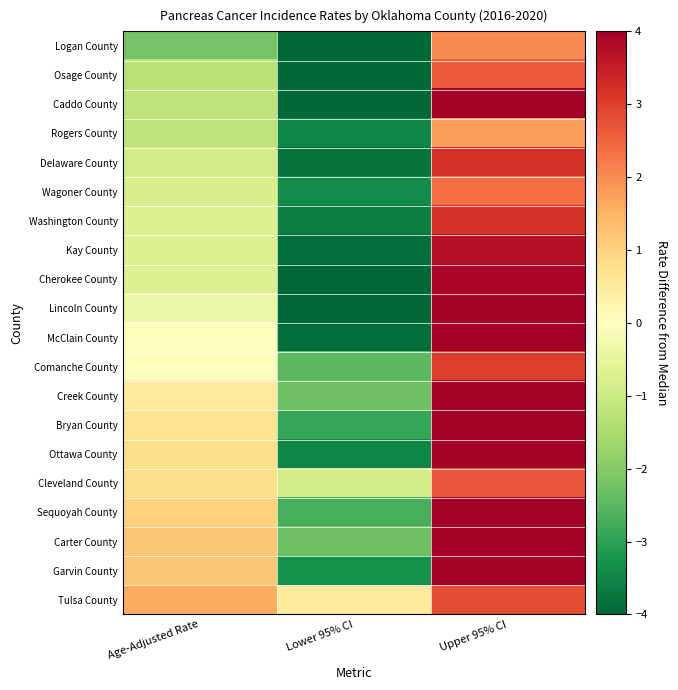

Reading left to right, what are all the values shown in this chart?

Logan County: Age-Adjusted Rate=-2.2	Lower 95% CI=-5.2	Upper 95% CI=2.0
Osage County: Age-Adjusted Rate=-1.3	Lower 95% CI=-4.2	Upper 95% CI=2.6
Caddo County: Age-Adjusted Rate=-1.2	Lower 95% CI=-5.2	Upper 95% CI=4.7
Rogers County: Age-Adjusted Rate=-1.2	Lower 95% CI=-3.5	Upper 95% CI=1.8
Delaware County: Age-Adjusted Rate=-0.9	Lower 95% CI=-3.8	Upper 95% CI=3.2
Wagoner County: Age-Adjusted Rate=-0.8	Lower 95% CI=-3.4	Upper 95% CI=2.4
Washington County: Age-Adjusted Rate=-0.7	Lower 95% CI=-3.6	Upper 95% CI=3.2
Kay County: Age-Adjusted Rate=-0.7	Lower 95% CI=-3.9	Upper 95% CI=3.7
Cherokee County: Age-Adjusted Rate=-0.7	Lower 95% CI=-4.1	Upper 95% CI=3.9
Lincoln County: Age-Adjusted Rate=-0.4	Lower 95% CI=-4.1	Upper 95% CI=4.8
McClain County: Age-Adjusted Rate=0.0	Lower 95% CI=-3.9	Upper 95% CI=5.3
Comanche County: Age-Adjusted Rate=0.0	Lower 95% CI=-2.5	Upper 95% CI=3.0
Creek County: Age-Adjusted Rate=0.5	Lower 95% CI=-2.3	Upper 95% CI=4.0
Bryan County: Age-Adjusted Rate=0.7	Lower 95% CI=-2.9	Upper 95% CI=5.4
Ottawa County: Age-Adjusted Rate=0.8	Lower 95% CI=-3.5	Upper 95% CI=6.8
Cleveland County: Age-Adjusted Rate=0.8	Lower 95% CI=-0.9	Upper 95% CI=2.7
Sequoyah County: Age-Adjusted Rate=1.0	Lower 95% CI=-2.7	Upper 95% CI=5.8
Carter County: Age-Adjusted Rate=1.2	Lower 95% CI=-2.3	Upper 95% CI=5.9
Garvin County: Age-Adjusted Rate=1.2	Lower 95% CI=-3.3	Upper 95% CI=7.8
Tulsa County: Age-Adjusted Rate=1.6	Lower 95% CI=0.5	Upper 95% CI=2.8